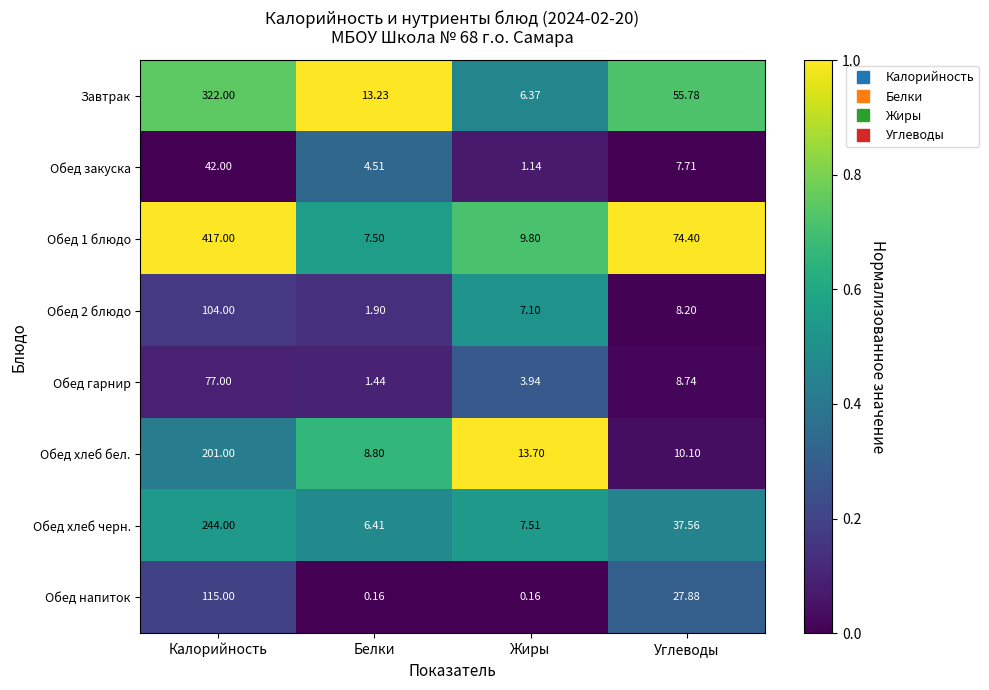

Which label corresponds to the largest value in the chart?

Калорийность